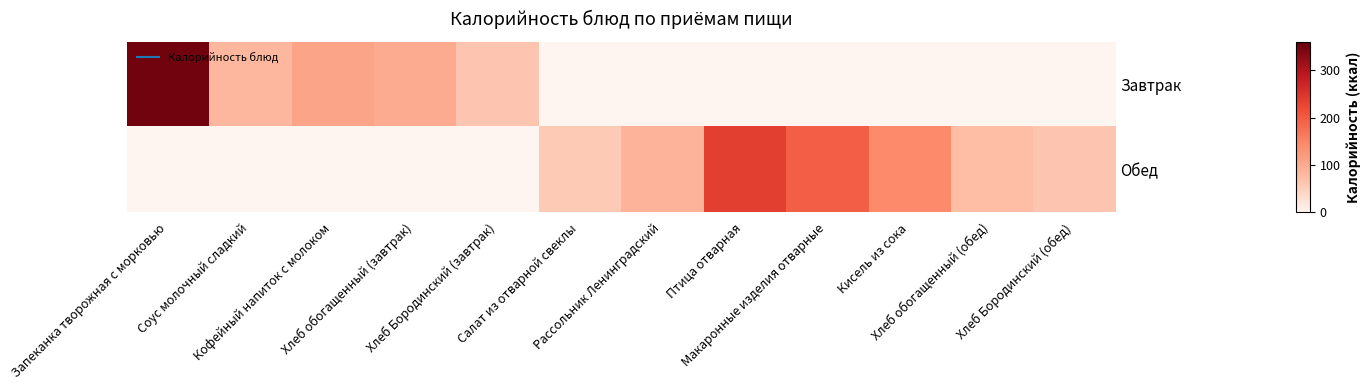

The value of Завтрак at Хлеб обогащенный (завтрак) is 135.2. True or false?

False